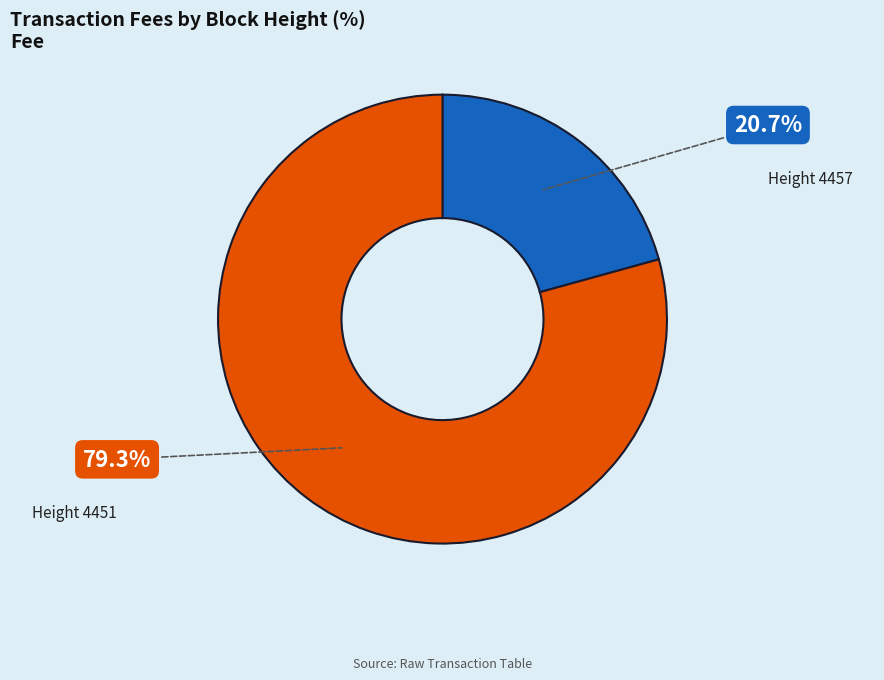

Is there a majority slice in this chart?

Yes